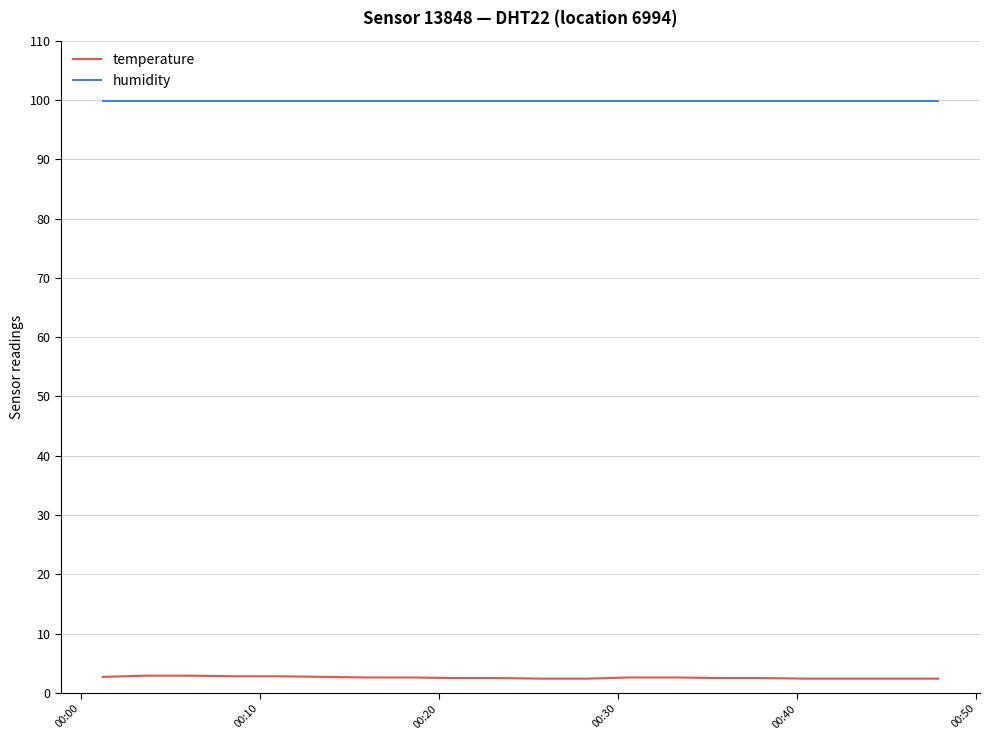

True or false: humidity and temperature intersect in this chart.

False